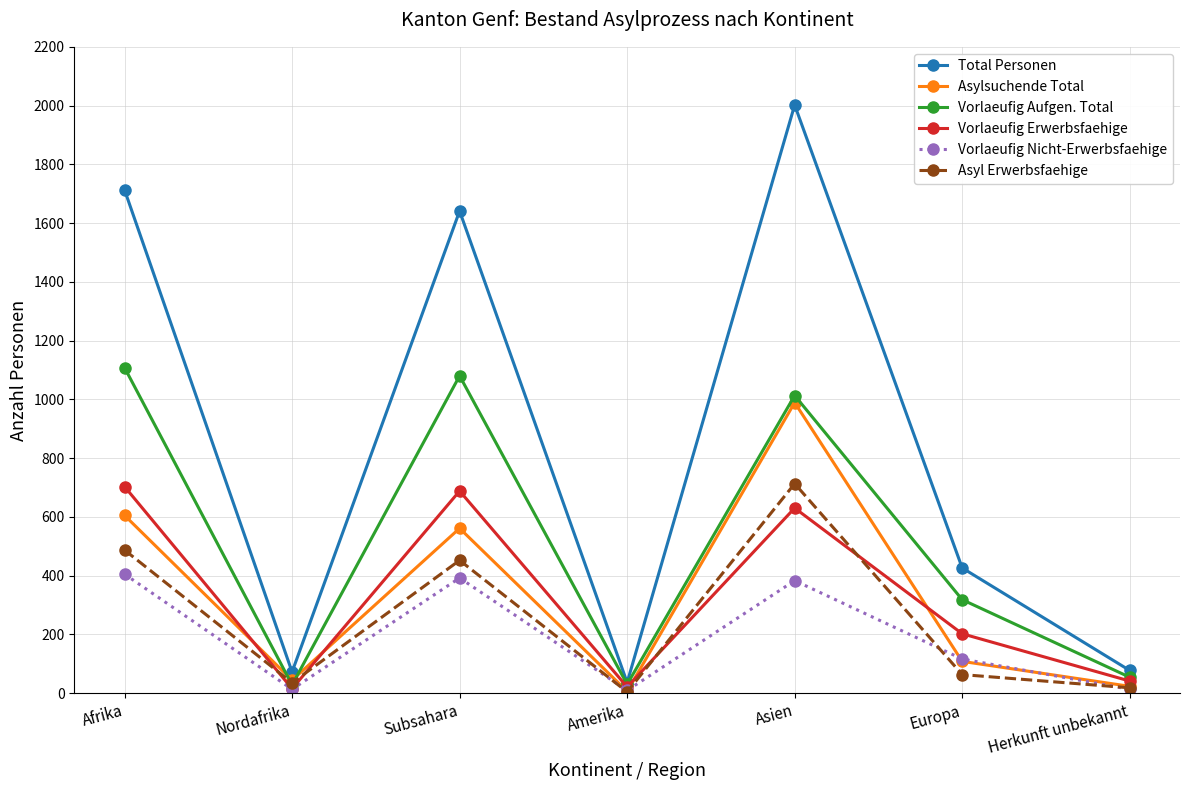

What is the label of the 6th point from the left?

Europa